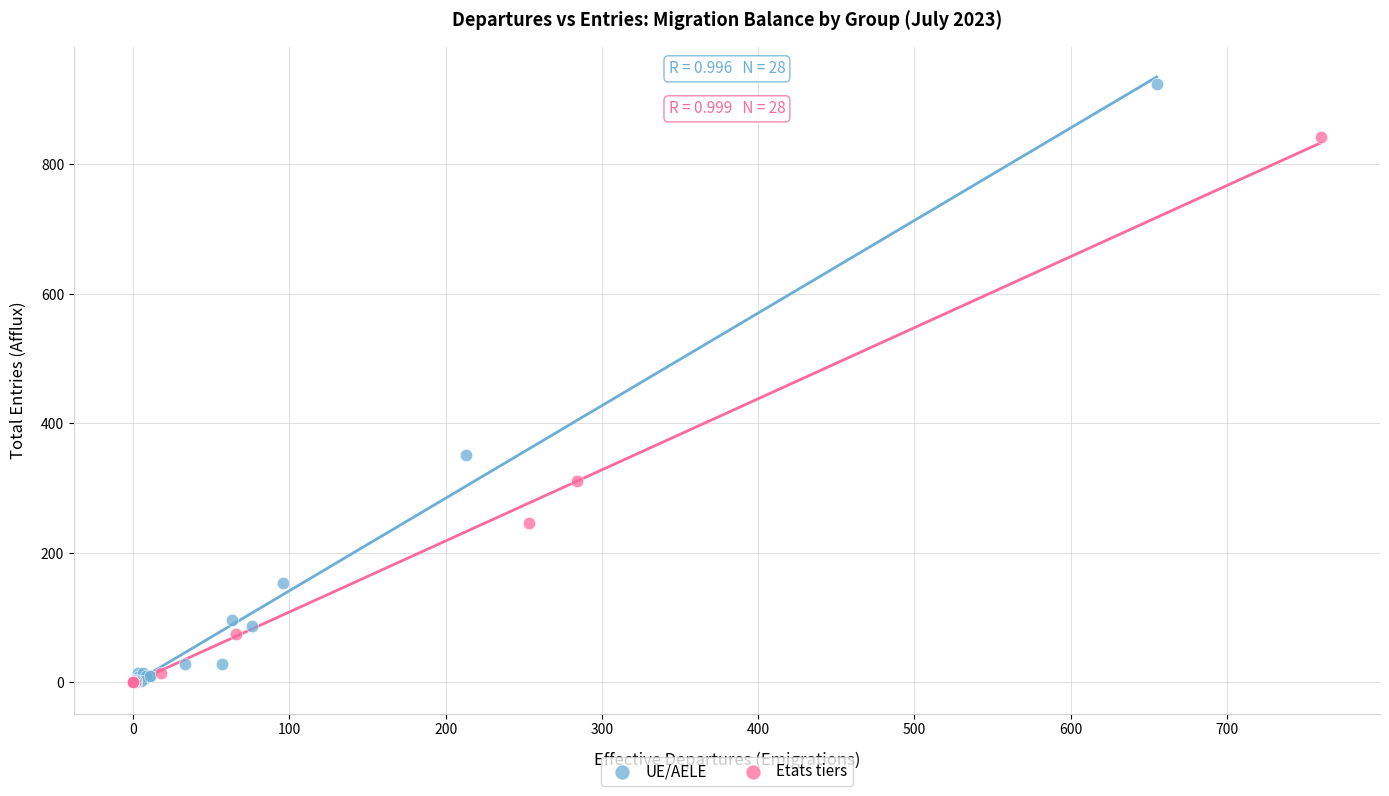

Which series has the largest Y range (max minus min)?

UE/AELE